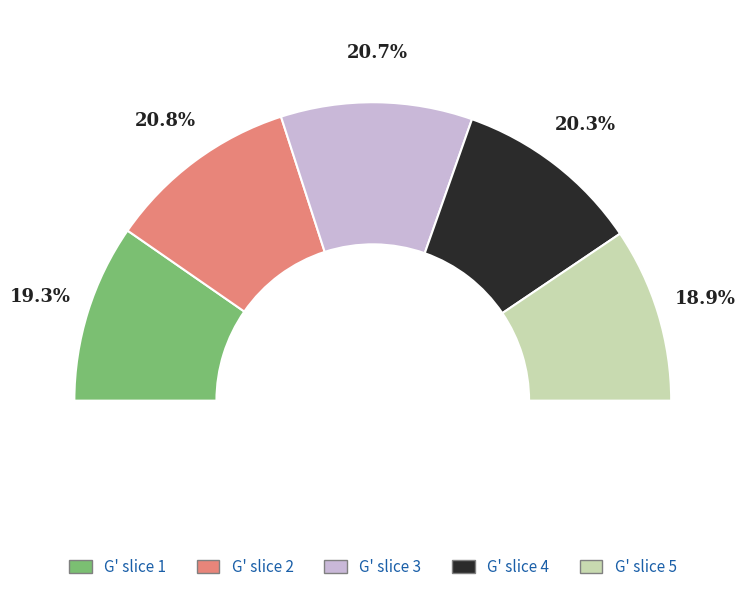

True or false: 0.826565 accounts for 21% of the total.

False